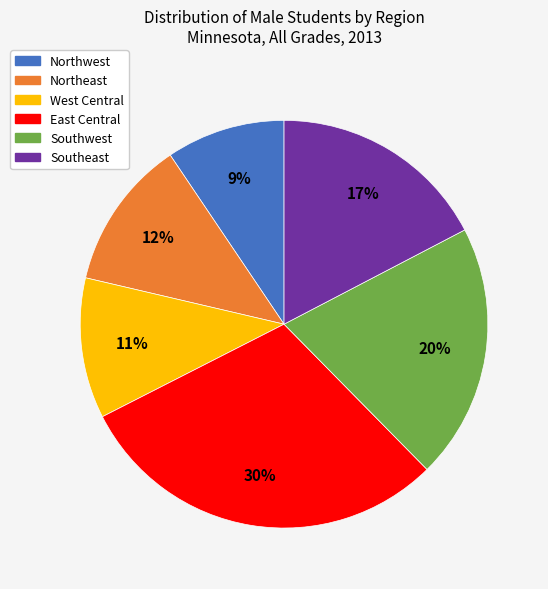

How many slices are in this pie chart?

6